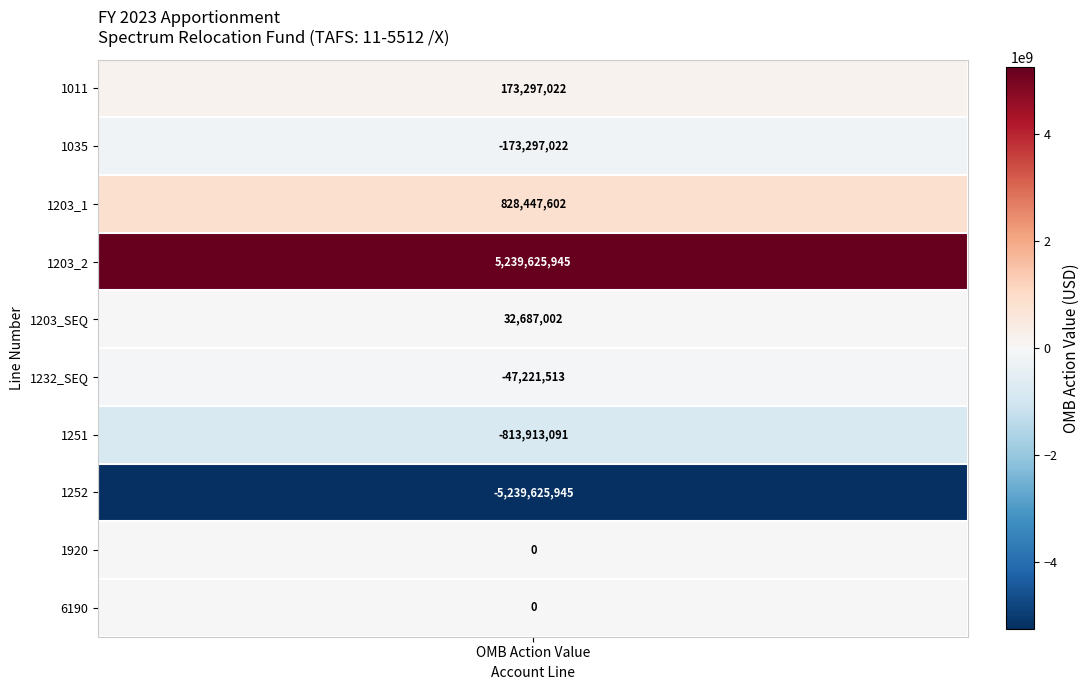

At which label does the data first exceed 0?

1011